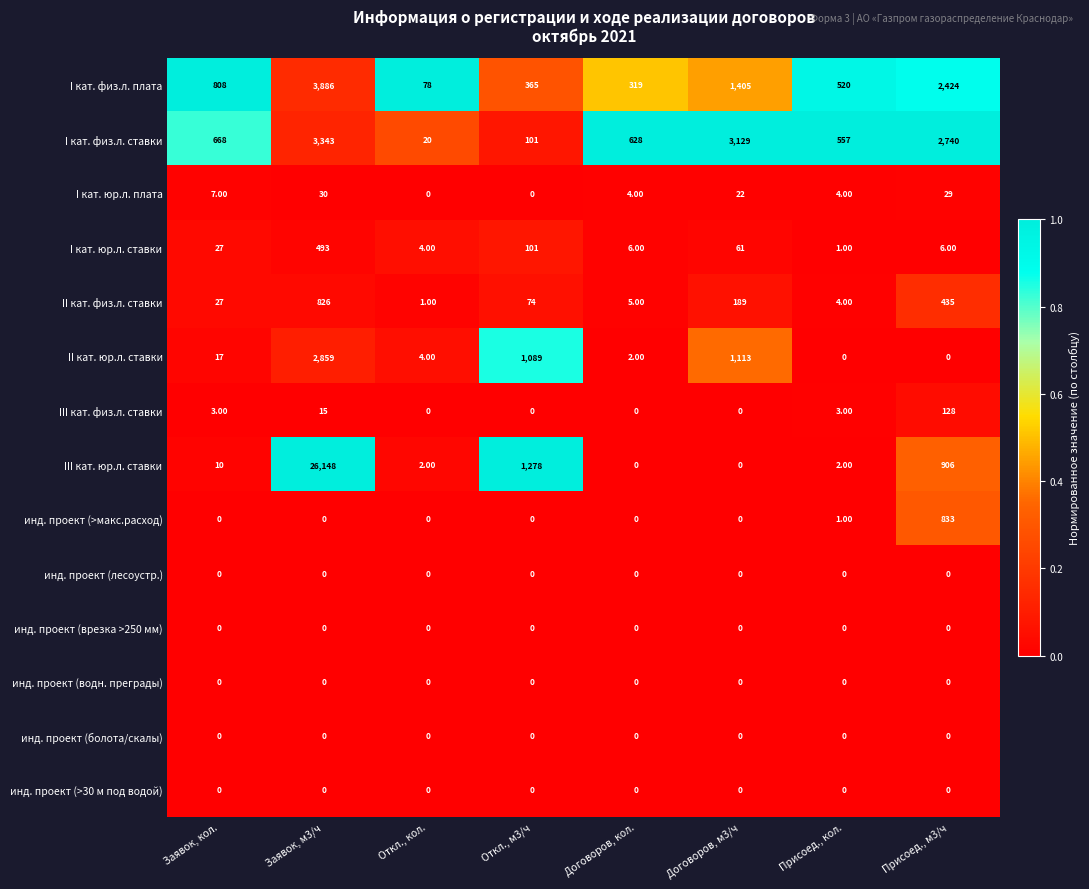

What is the difference between the maximum and second lowest values in the I кат. физ.л. плата series?

3567